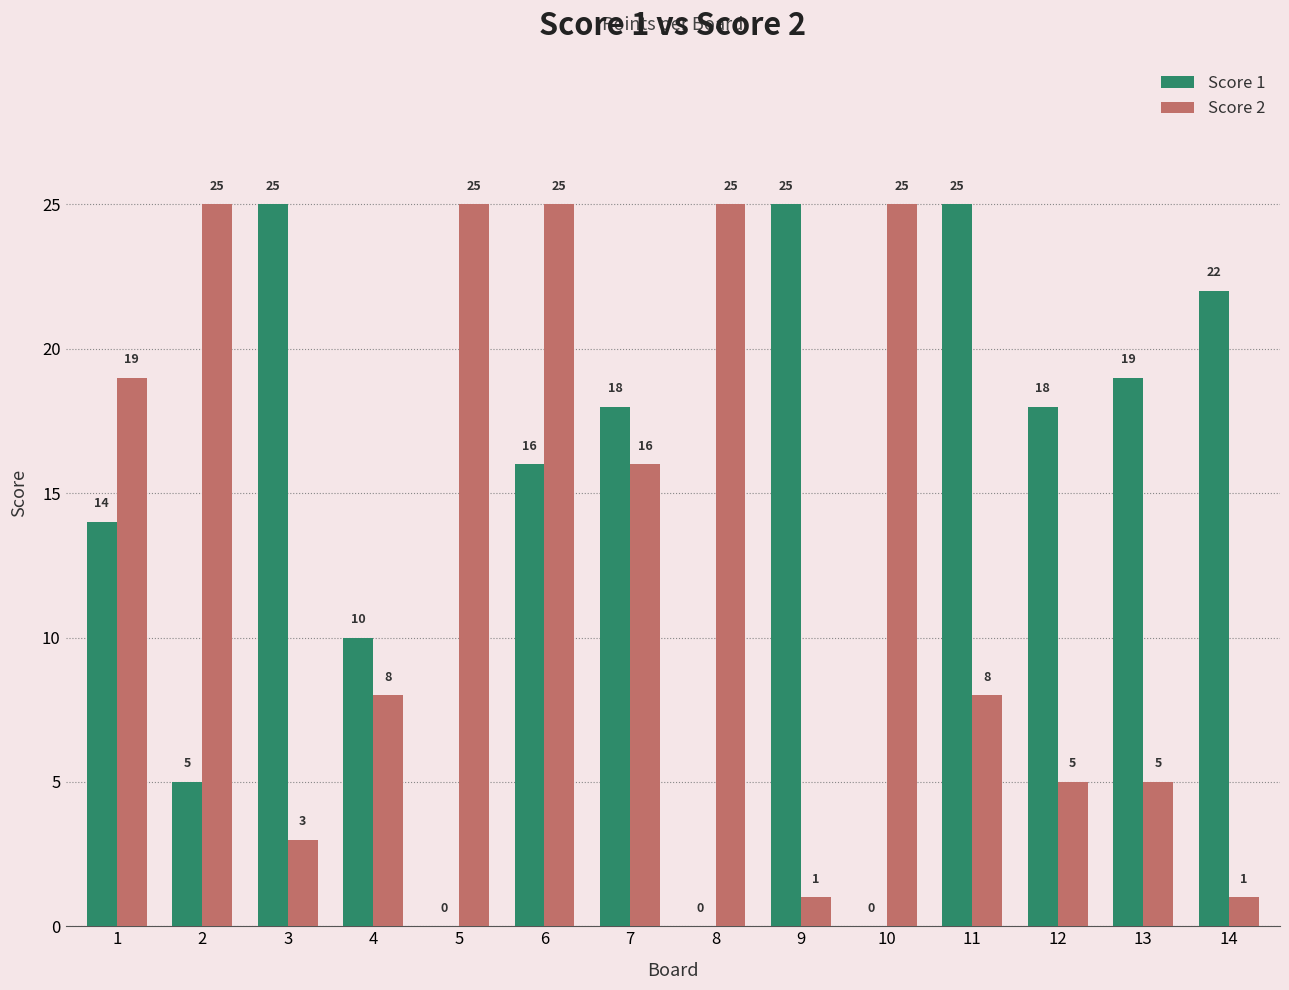

What is the total value across all series at 1?

33